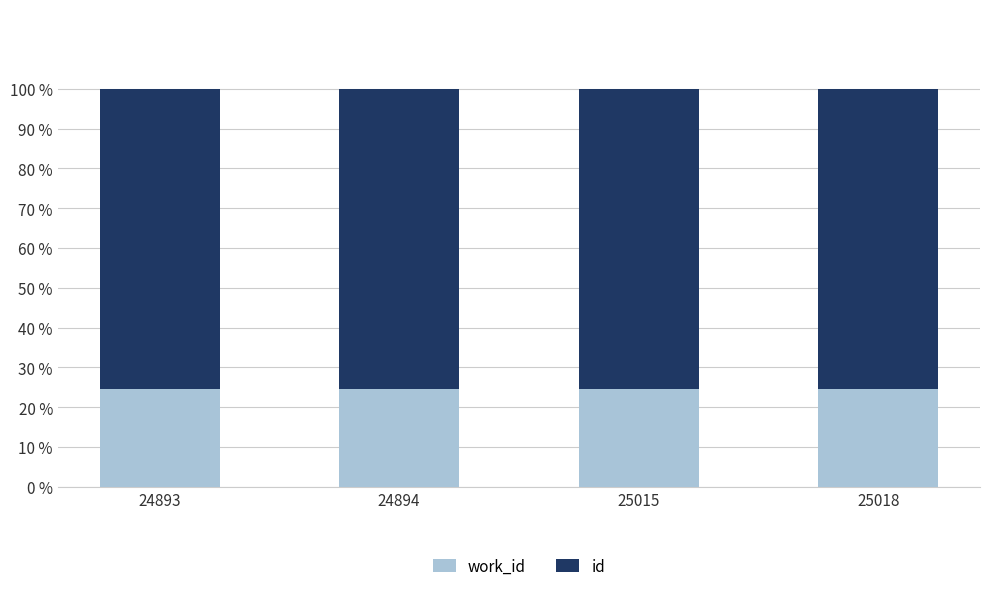

What is the total value across all series at 24894?

100.0